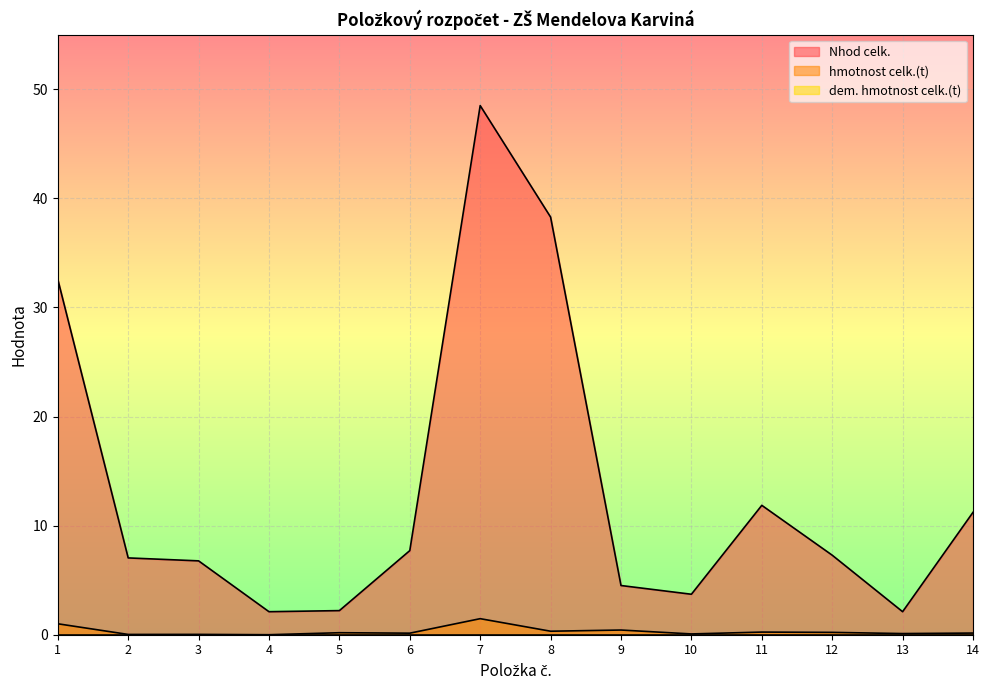

True or false: Nhod celk. and hmotnost celk.(t) cross at least once.

False